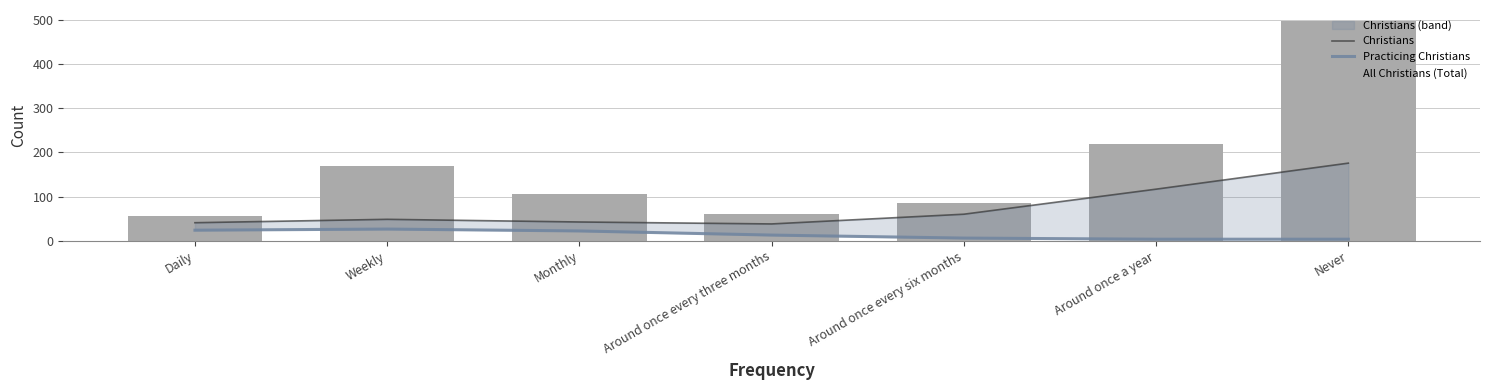

Reading right to left, extract all data points from this chart.

Christians: 175.5	116.6	60.0	38.0	42.4	48.4	40.7
Practicing Christians: 3.4	3.4	6.0	12.8	22.1	26.3	23.8
All Christians (Total): 497.0	218.0	85.0	60.0	105.0	168.0	55.0